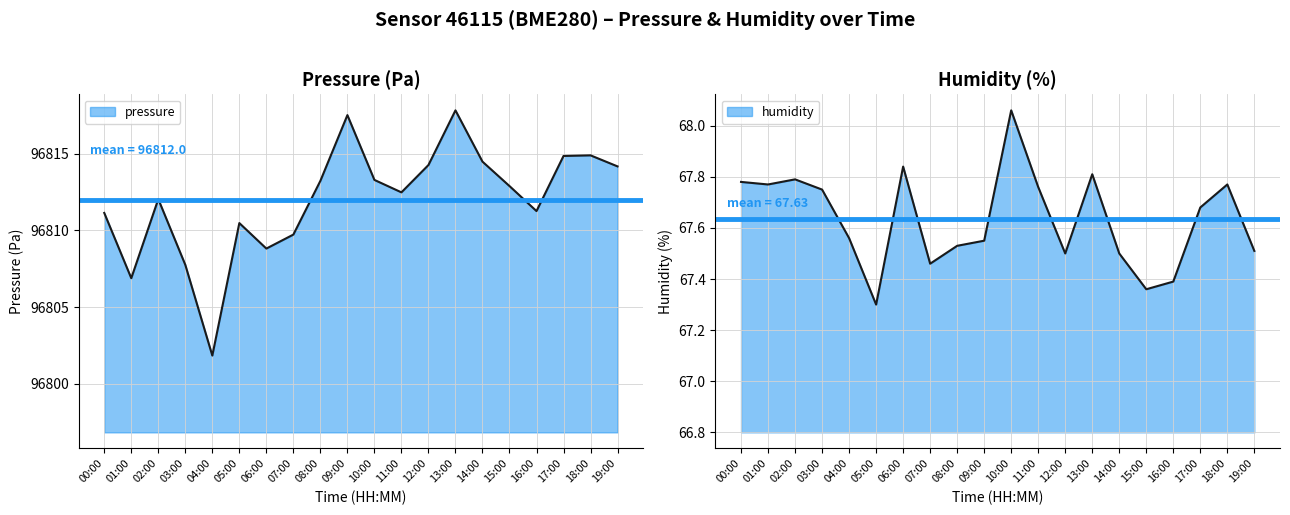

The pressure series shows 33809.2 at 17:00. True or false?

False